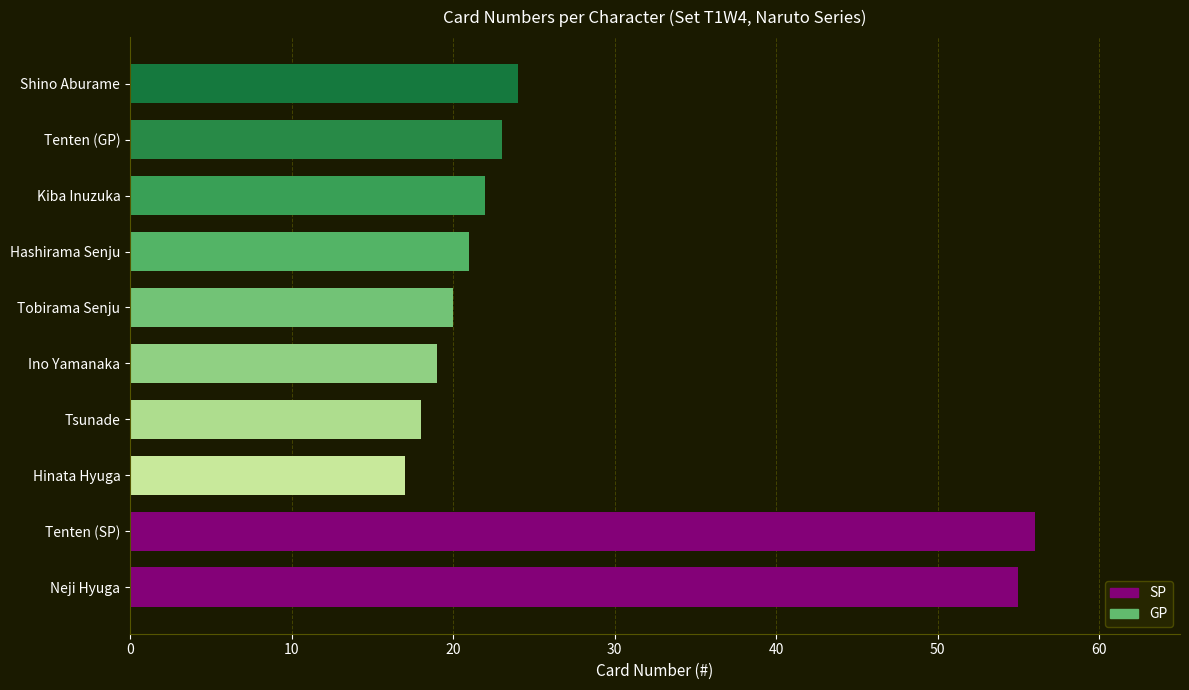

Reading left to right, transcribe all the data shown in this chart.

55	56	17	18	19	20	21	22	23	24